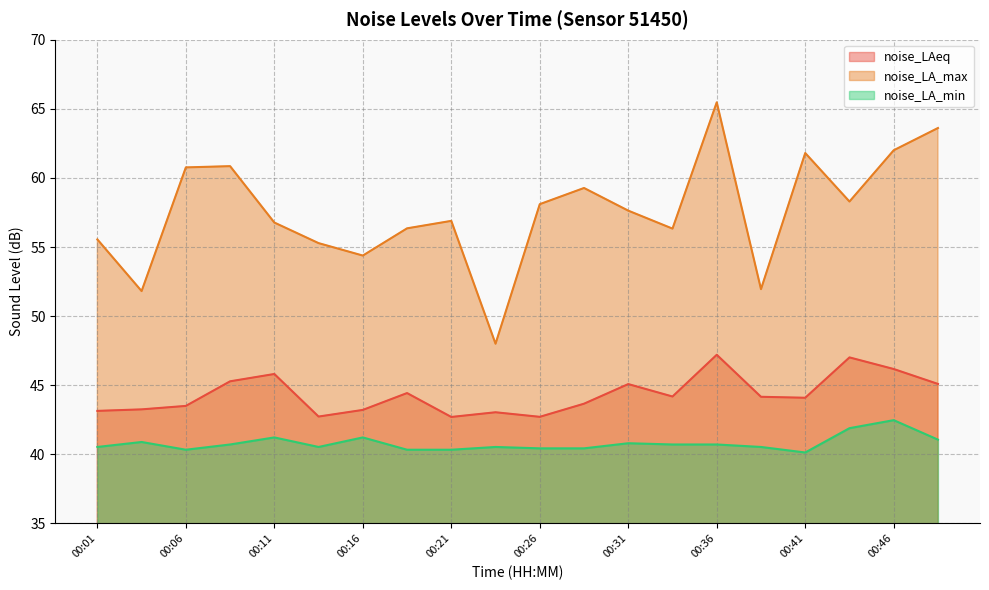

What is the sum of all noise_LA_min values?

815.8